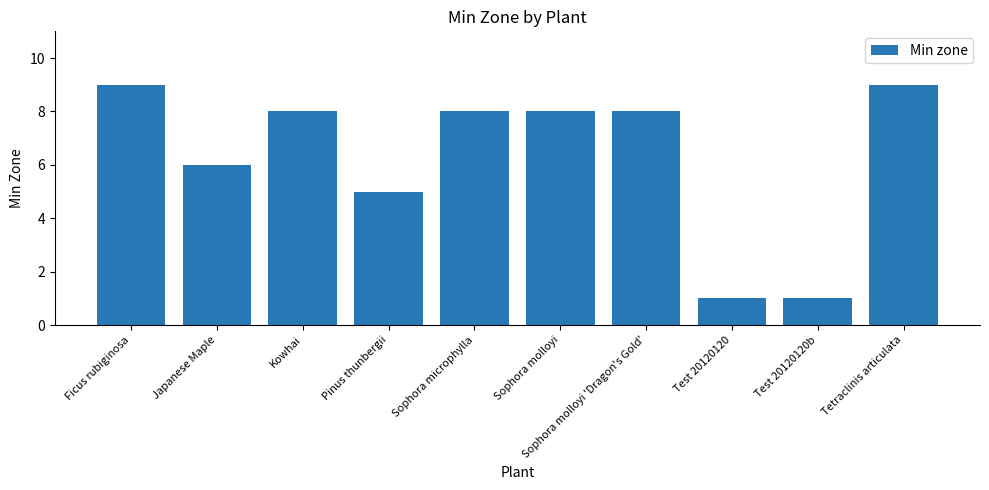

How many distinct data groups are displayed?

1